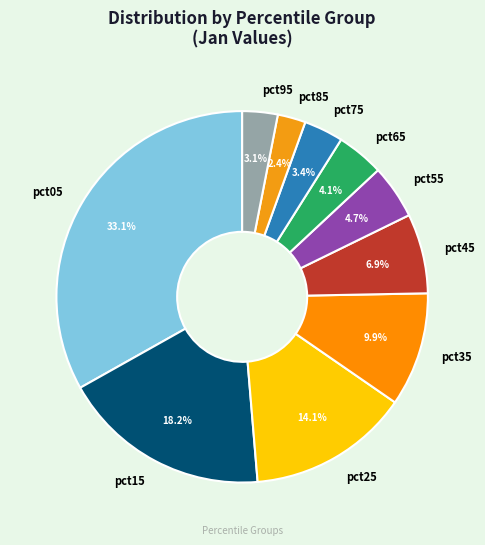

Combined, do pct65 and pct55 account for over 50%?

No